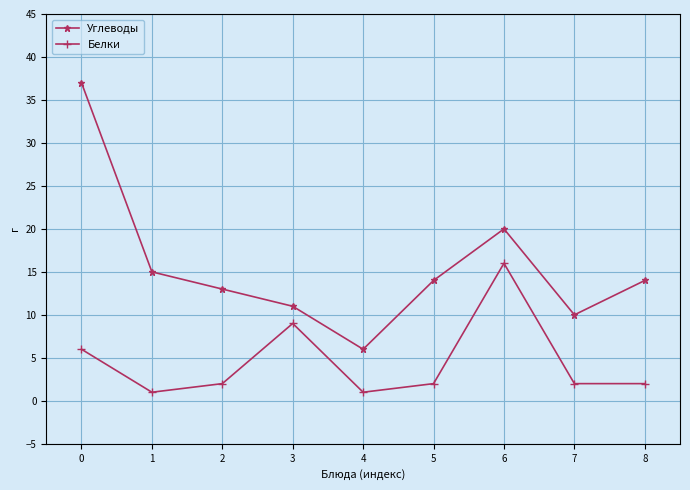

Reading left to right, list all the values displayed in this chart.

Углеводы: 0=37	1=15	2=13	3=11	4=6	5=14	6=20	7=10	8=14
Белки: 0=6	1=1	2=2	3=9	4=1	5=2	6=16	7=2	8=2